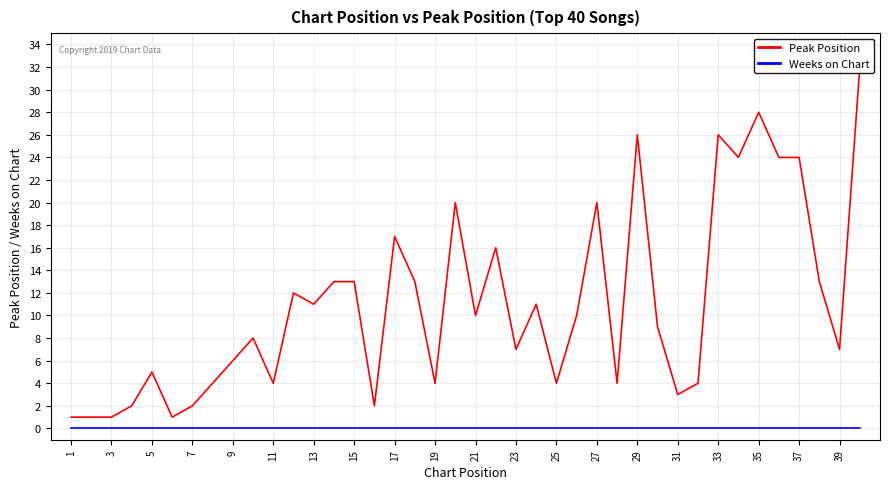

How many series are shown in this chart?

2